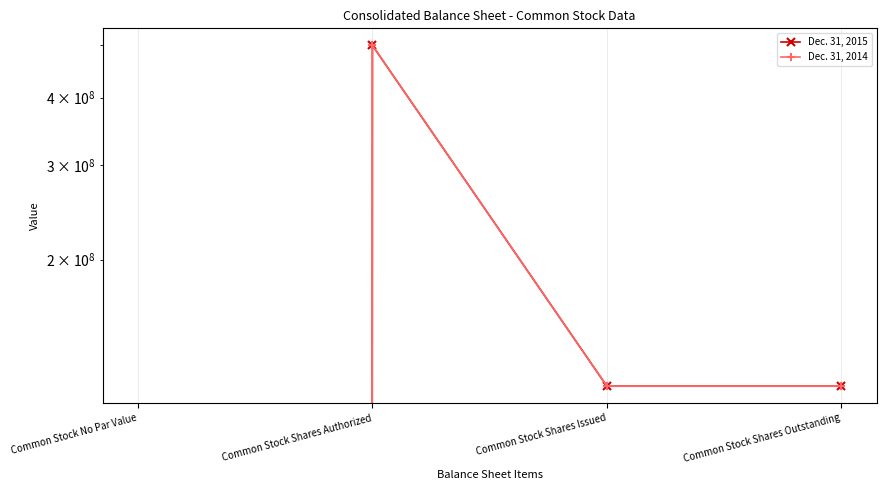

At how many categories does at least one series exceed 430693510?

1